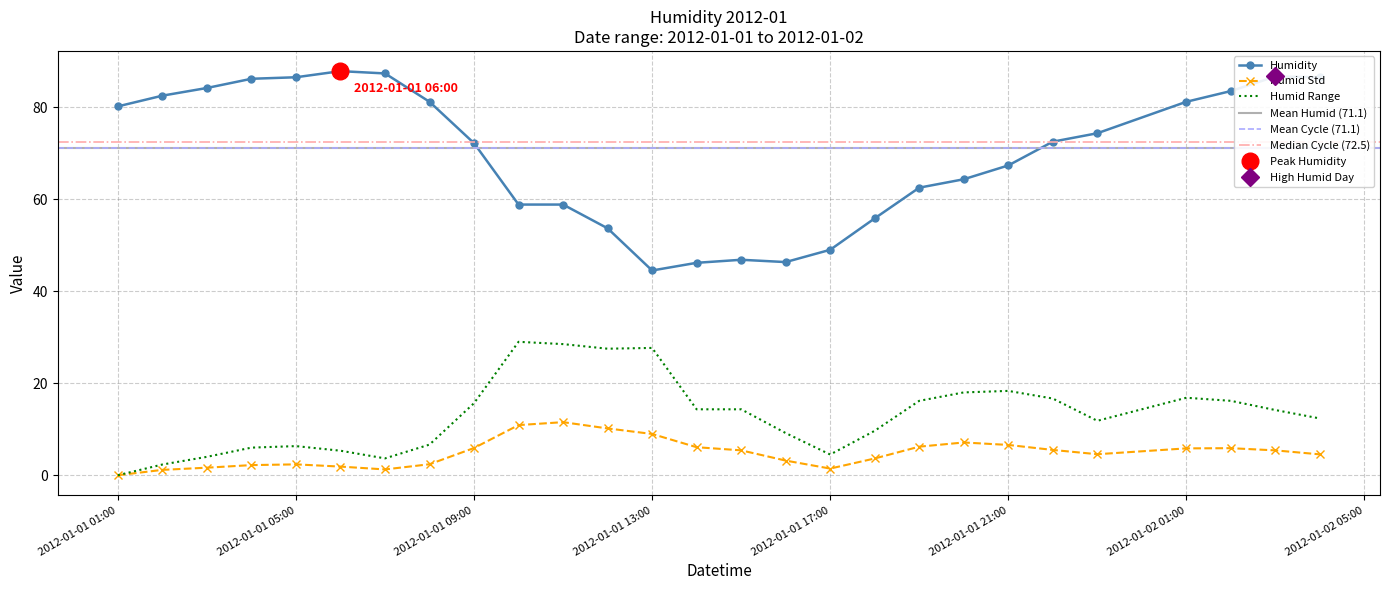

How many interior local peaks (higher than both neighbors) does the data have?

3